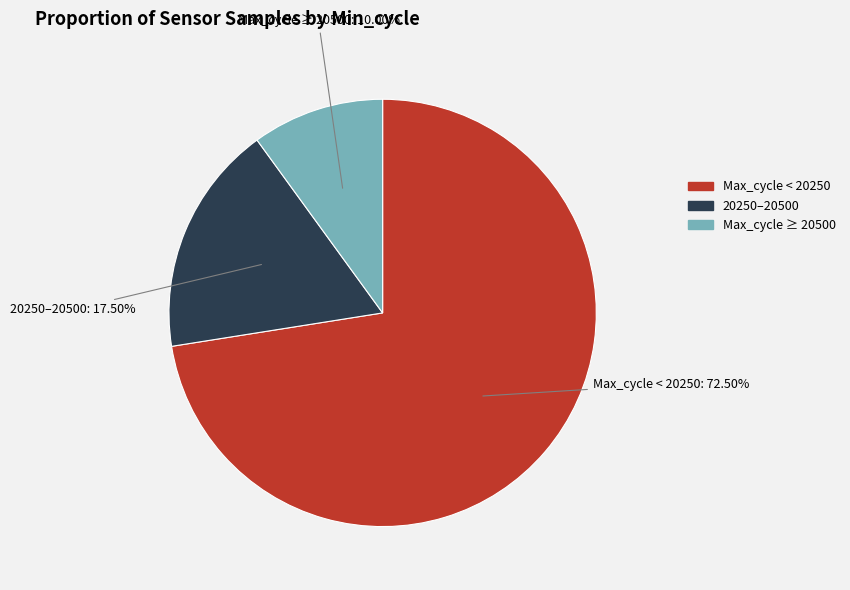

How many slices are in this pie chart?

3